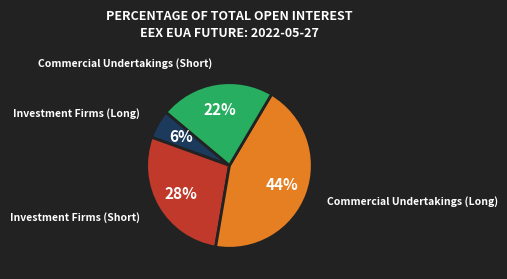

True or false: Investment Firms (Short) accounts for 28% of the total.

True